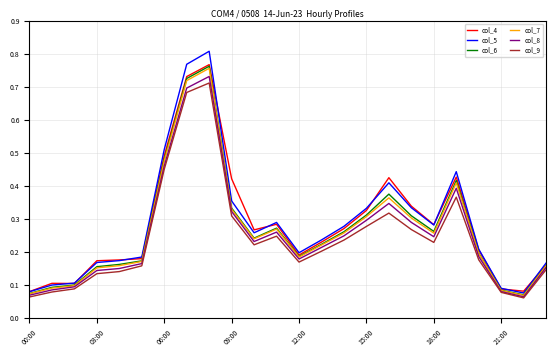

Which series has the widest spread of values?

col_5